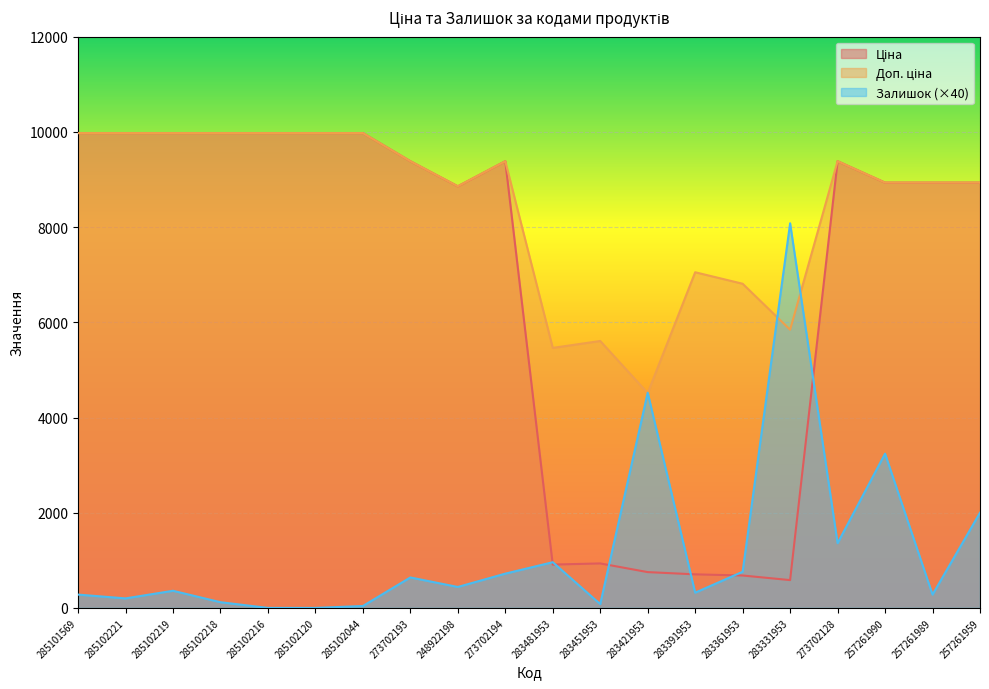

True or false: Доп. ціна has a value of 7051.3 at 283391953.

True